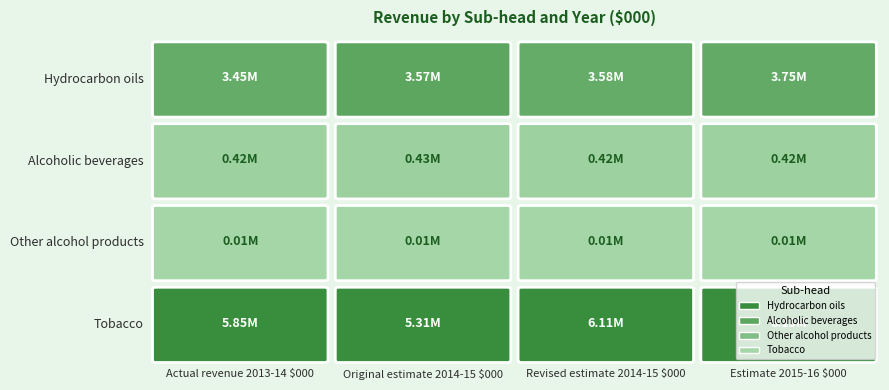

Which series has the largest total across all categories?

Tobacco